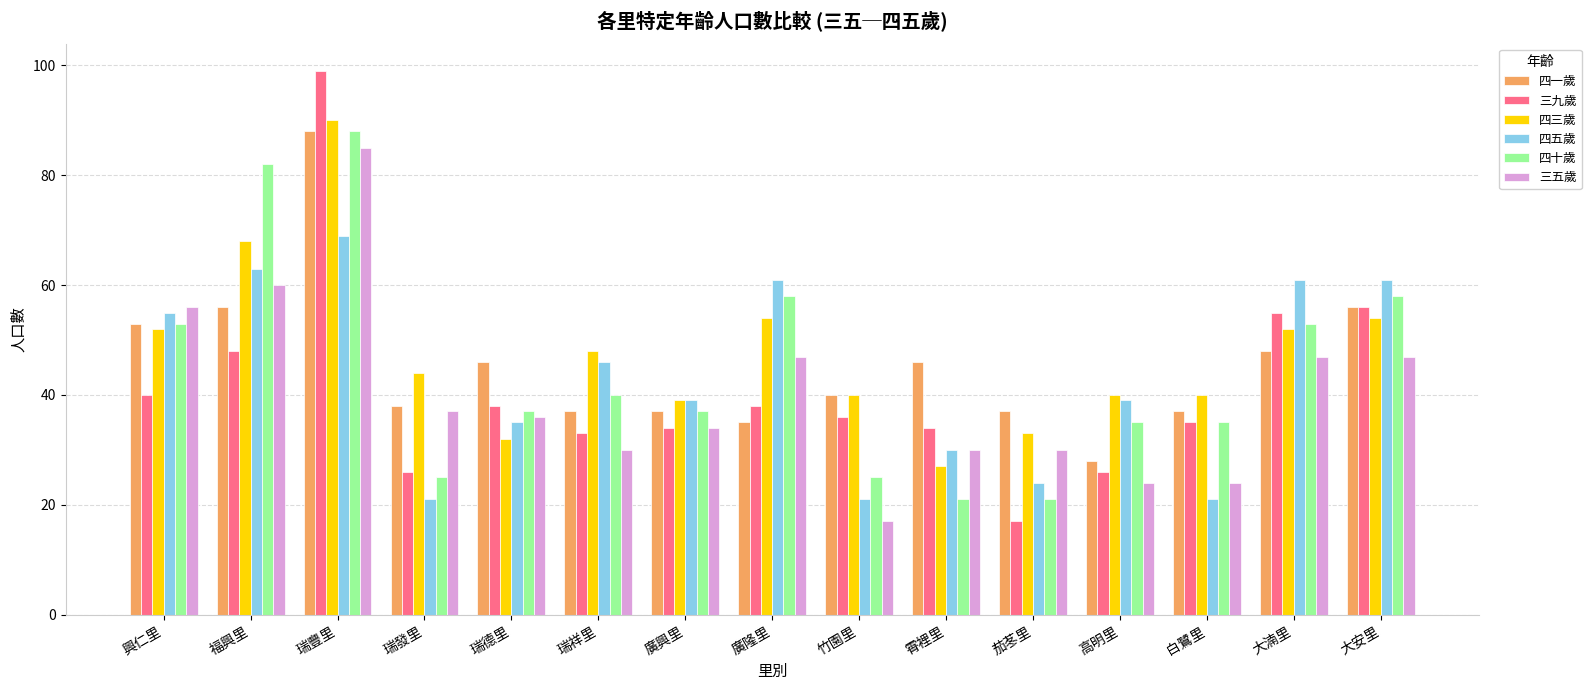

What is the total value across all series at 茄苳里?

162